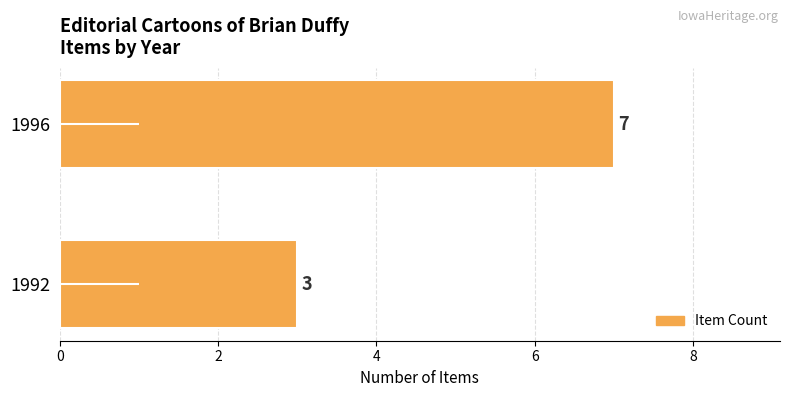

List the labels in order of value, largest first.

1996, 1992